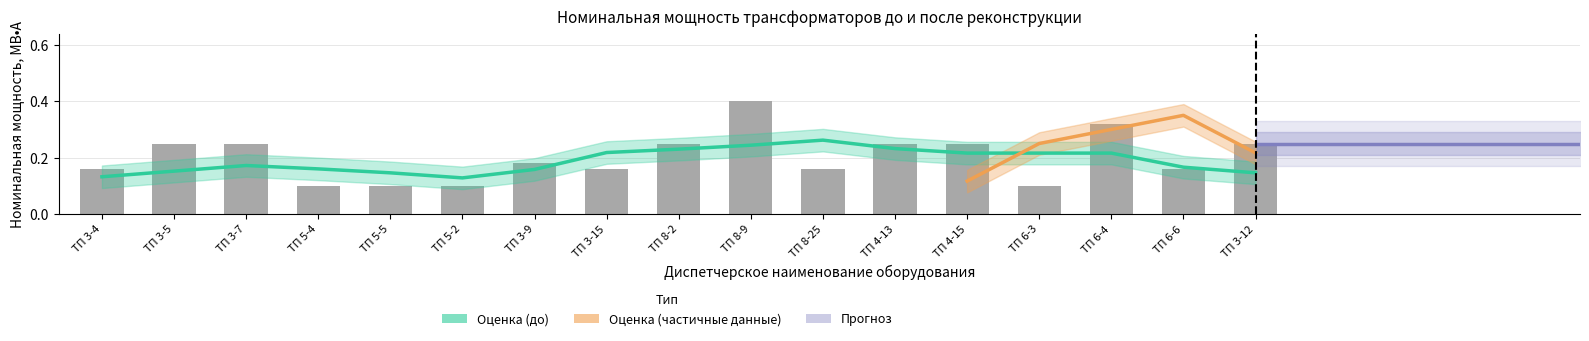

Where is the data nearest to the value 0?

ТП 5-4